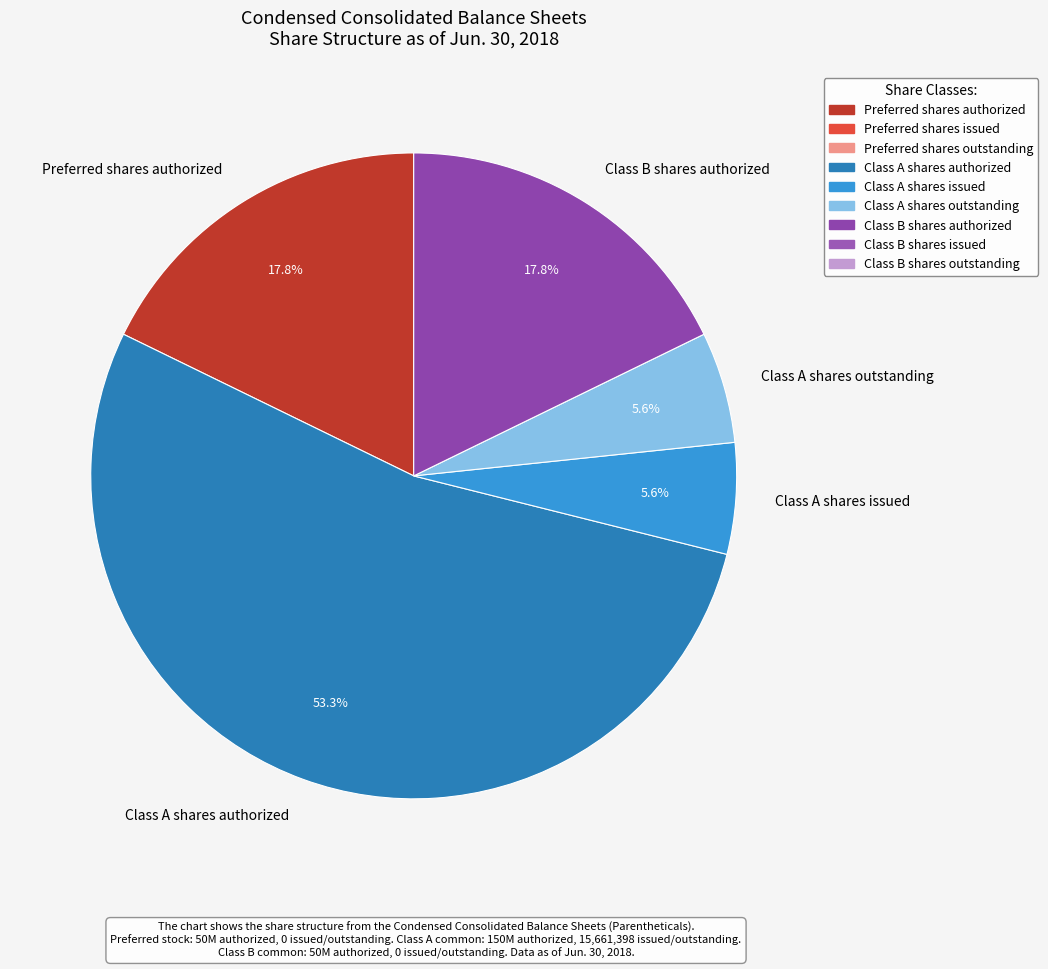

Which slice is the largest?

Class A shares authorized